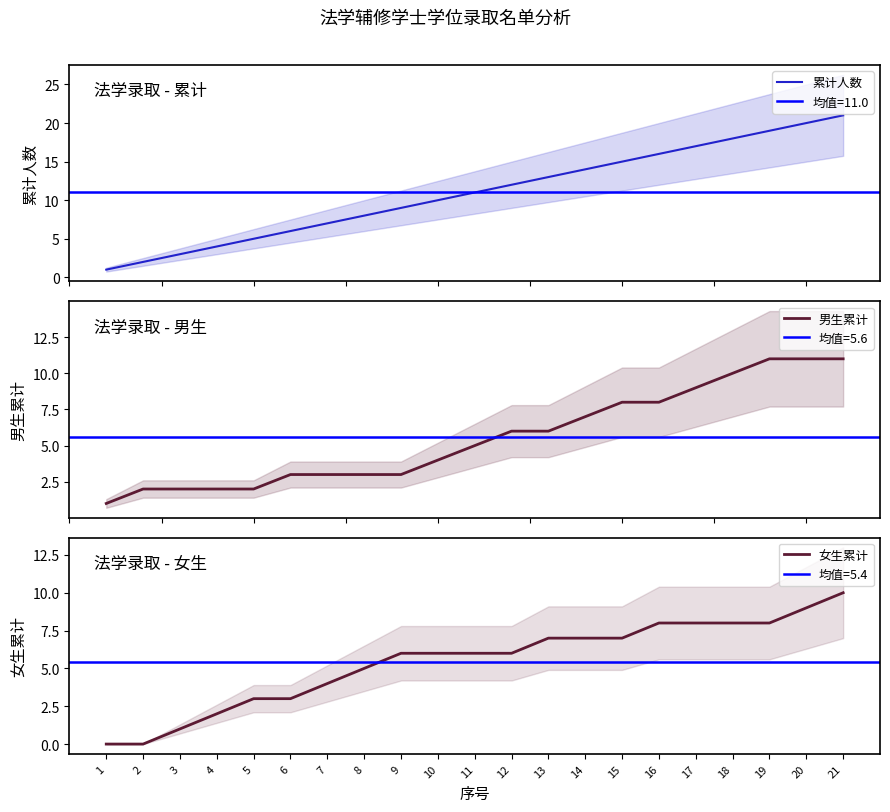

Which series has the widest spread of values?

累计人数